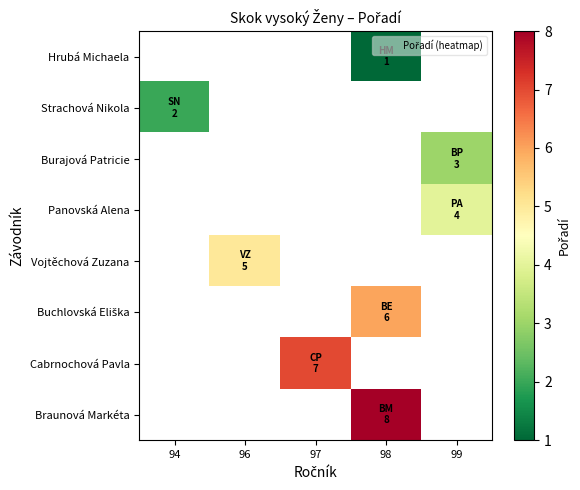

What is the greatest value displayed?

8.0